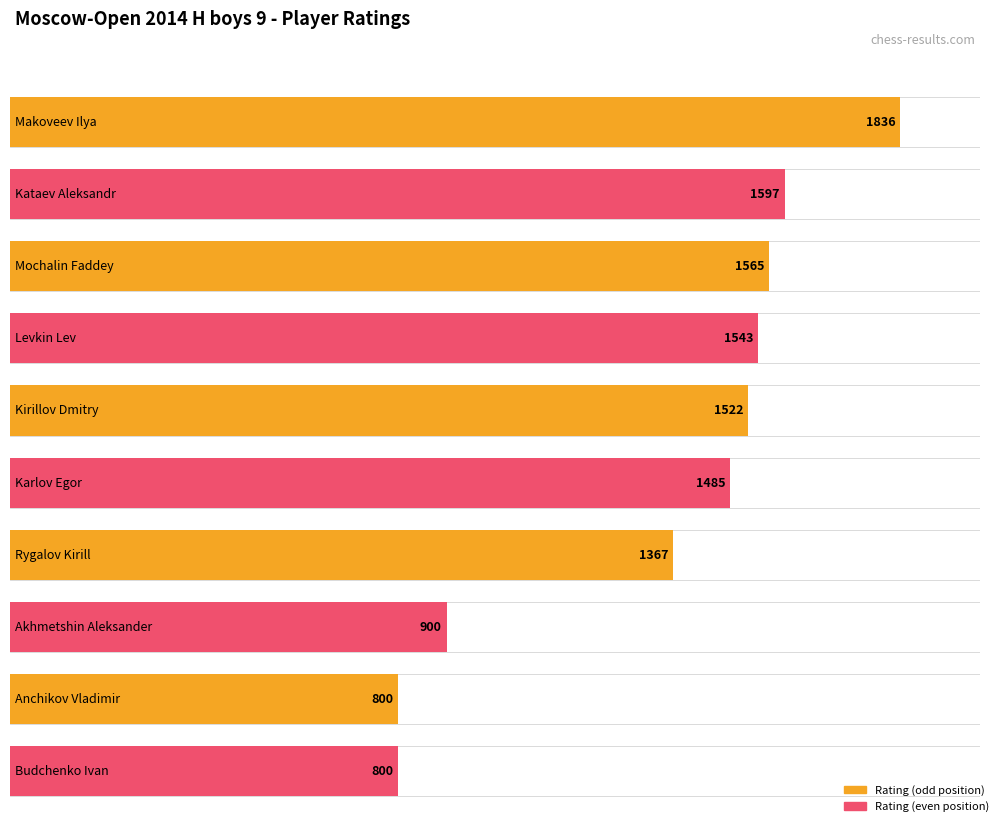

True or false: the data shows 857 at Makoveev Ilya.

False